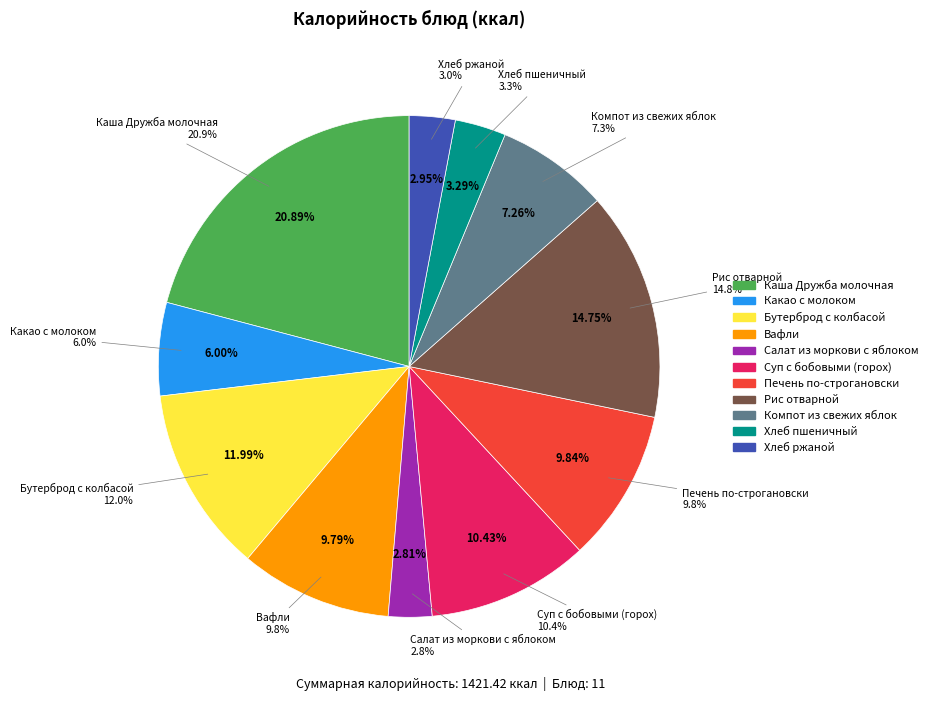

Which has a higher value, Бутерброд с колбасой or Рис отварной?

Рис отварной